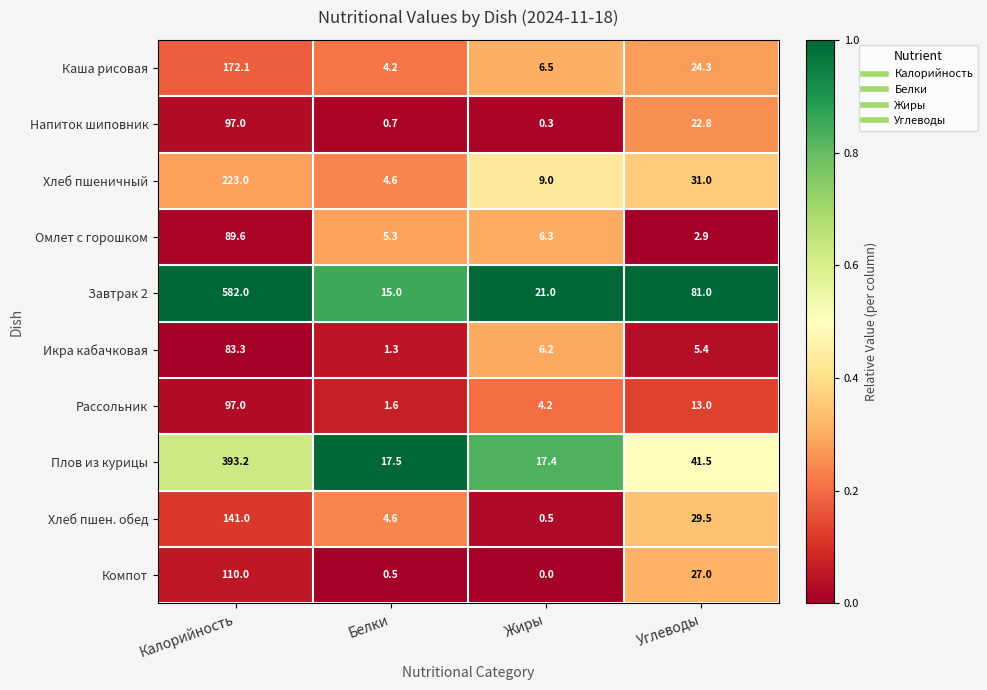

List the labels in order of Хлеб пшен. обед value, largest first.

Калорийность, Углеводы, Белки, Жиры